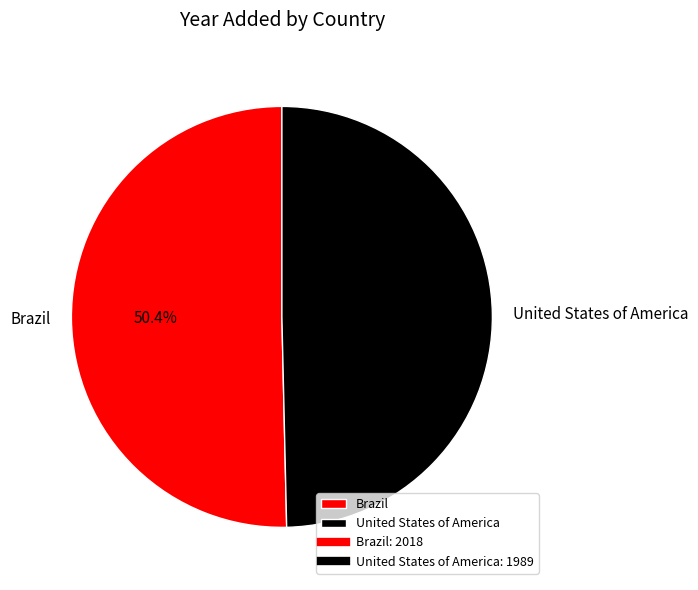

Does Brazil account for over 50% of the chart?

Yes